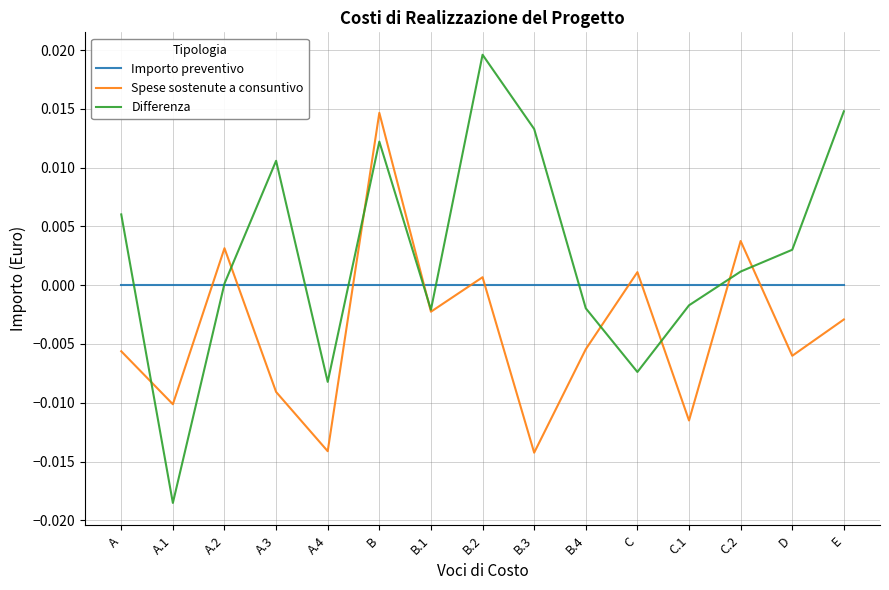

How many lines are shown in the chart?

3